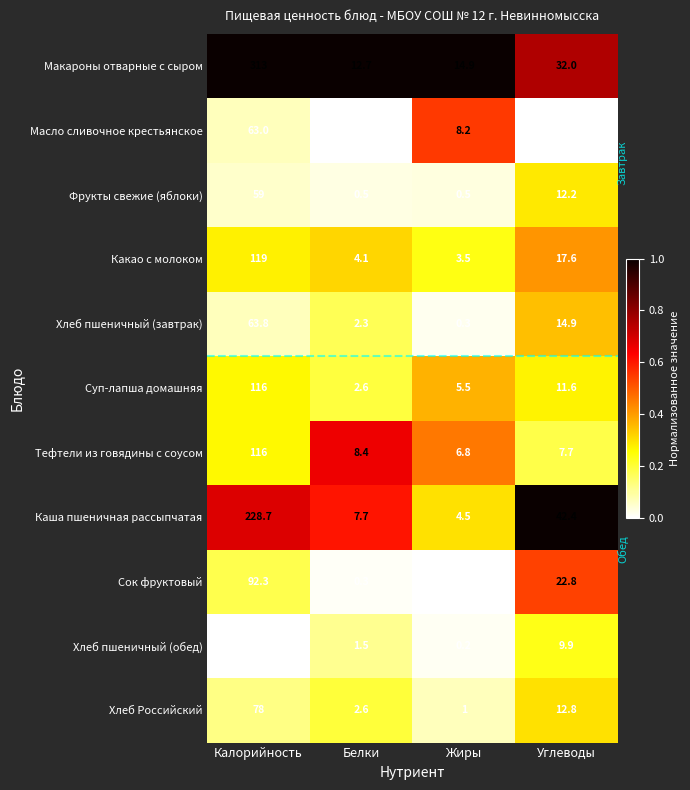

What is the total value across all series at Жиры?

45.4